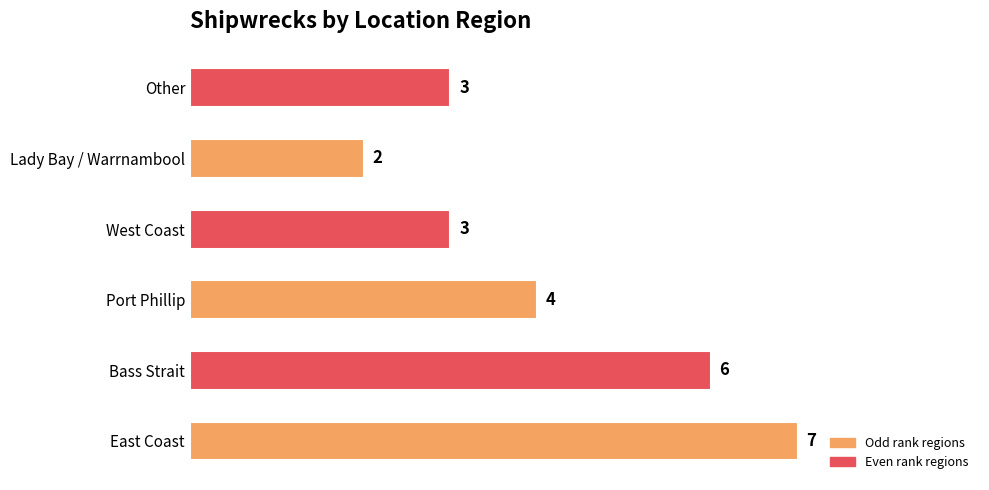

Between Bass Strait and West Coast, which is larger?

Bass Strait